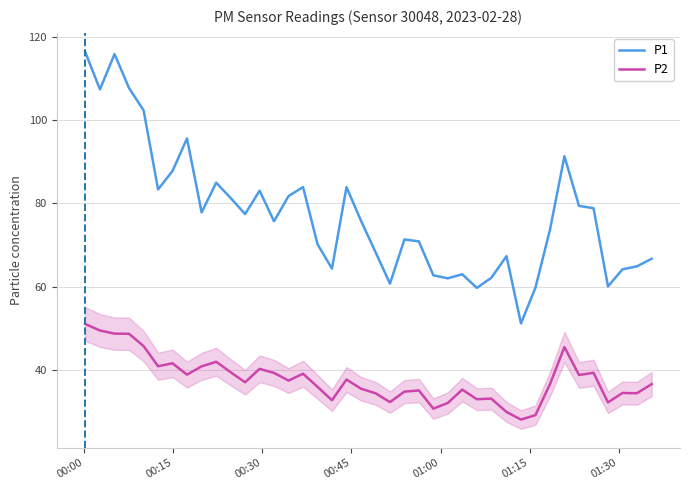

List the series in order of their peak value, lowest first.

P2, P1